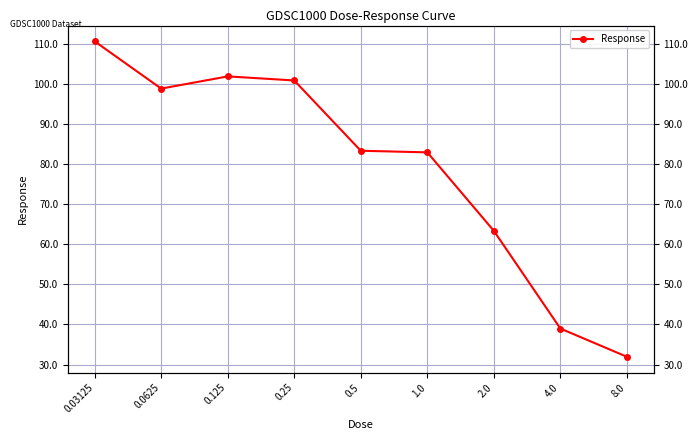

Which label corresponds to the largest value in the chart?

0.03125